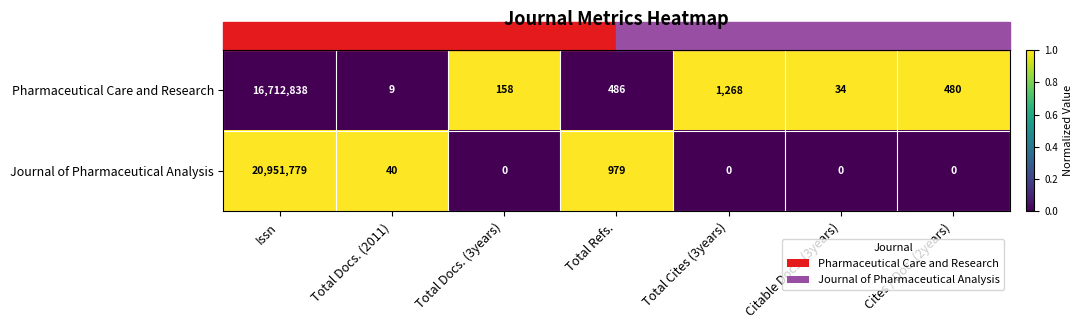

True or false: Pharmaceutical Care and Research has a value of 5 at Total Docs. (2011).

False